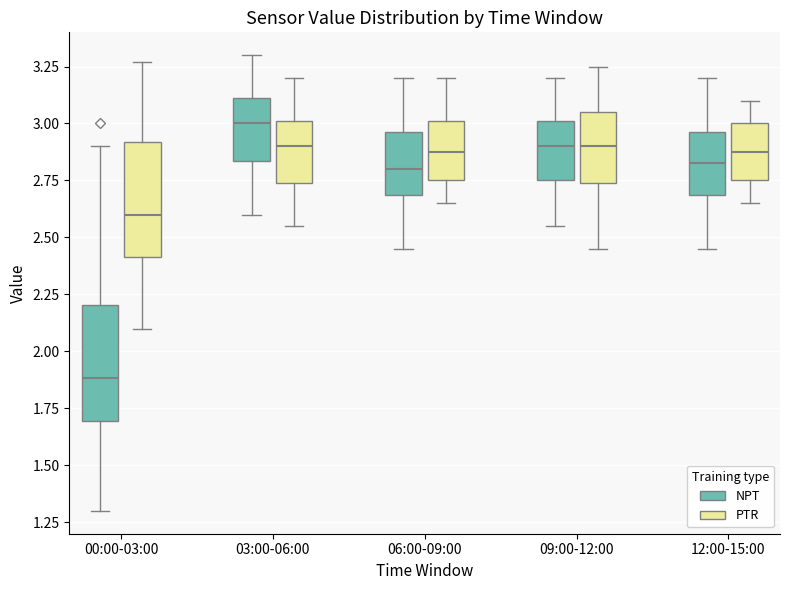

Reading left to right, transcribe this box plot: for each box, give where its median line is, the range the box spans, and where its two whiskers end, as read against the y-axis. The values are not printed on the chart, so give them approximately, as read against the axis.

00:00-03:00 (NPT): median 1.90, box 1.70 to 2.20, whiskers 1.30 to 2.90
00:00-03:00 (PTR): median 2.60, box 2.40 to 2.90, whiskers 2.10 to 3.25
03:00-06:00 (NPT): median 3.00, box 2.85 to 3.10, whiskers 2.60 to 3.30
03:00-06:00 (PTR): median 2.90, box 2.75 to 3.00, whiskers 2.55 to 3.20
06:00-09:00 (NPT): median 2.80, box 2.70 to 2.95, whiskers 2.45 to 3.20
06:00-09:00 (PTR): median 2.90, box 2.75 to 3.00, whiskers 2.65 to 3.20
09:00-12:00 (NPT): median 2.90, box 2.75 to 3.00, whiskers 2.55 to 3.20
09:00-12:00 (PTR): median 2.90, box 2.75 to 3.05, whiskers 2.45 to 3.25
12:00-15:00 (NPT): median 2.85, box 2.70 to 2.95, whiskers 2.45 to 3.20
12:00-15:00 (PTR): median 2.90, box 2.75 to 3.00, whiskers 2.65 to 3.10